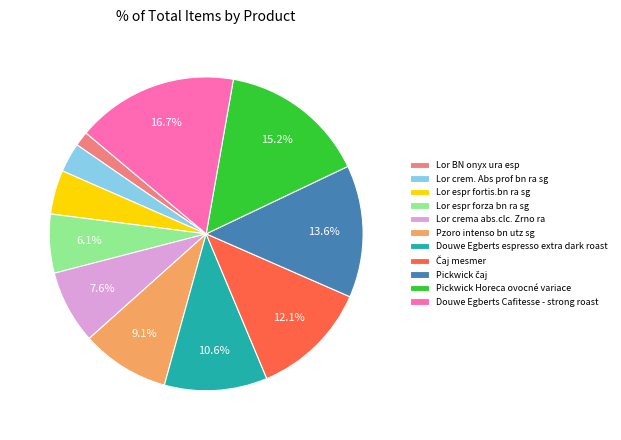

Between Lor BN onyx ura esp and Pickwick Horeca ovocné variace, which is larger?

Pickwick Horeca ovocné variace